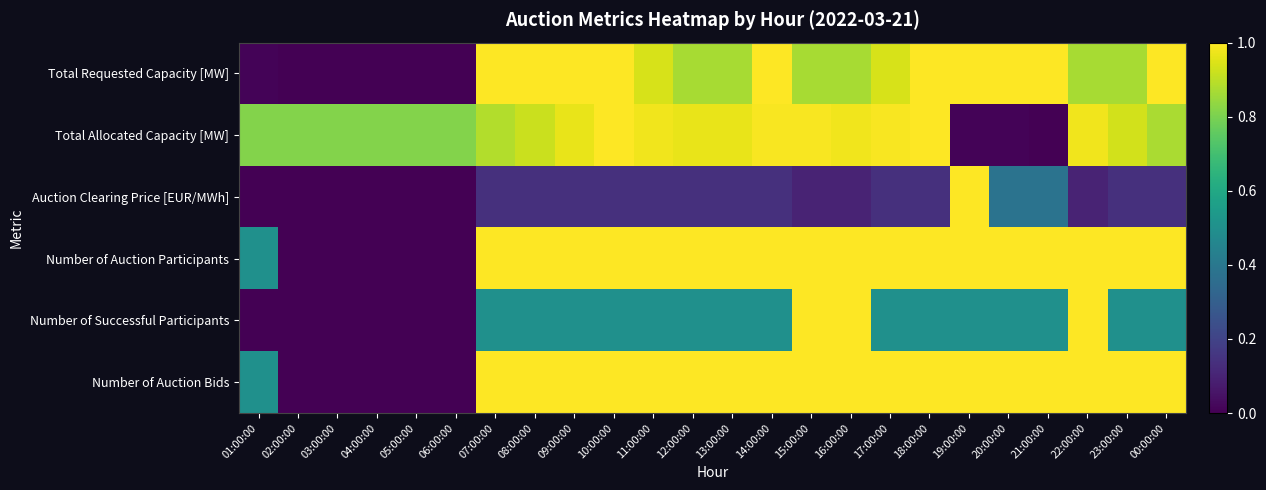

Which series has the largest range (max minus min)?

Total Requested Capacity [MW]